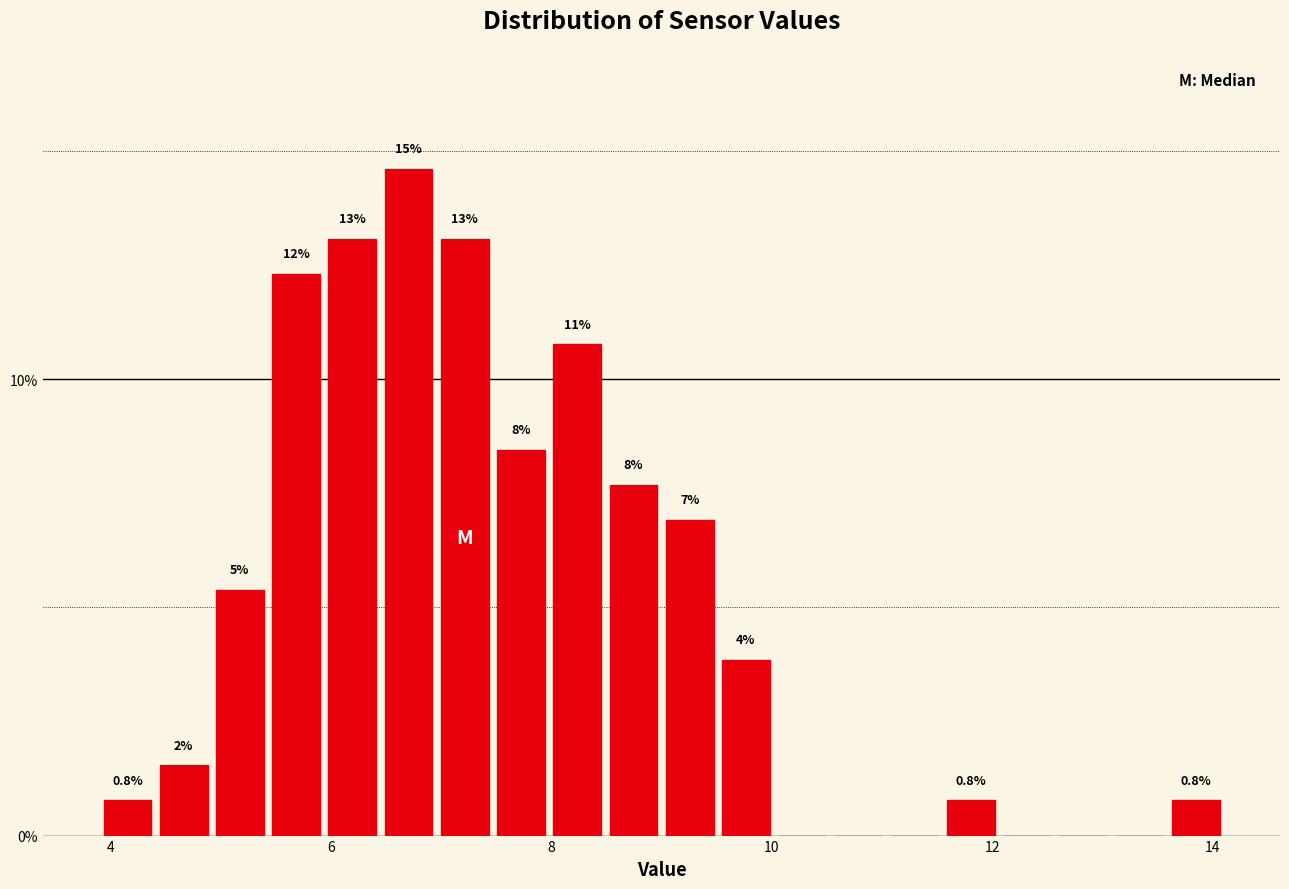

Read against the x-axis, roughly where is the centre of the tallest bar?

6.8